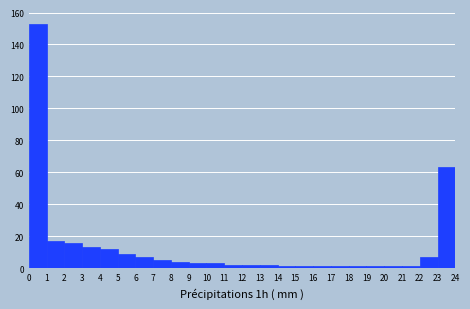

Which range on the x-axis has the tallest bar?

0 to 1